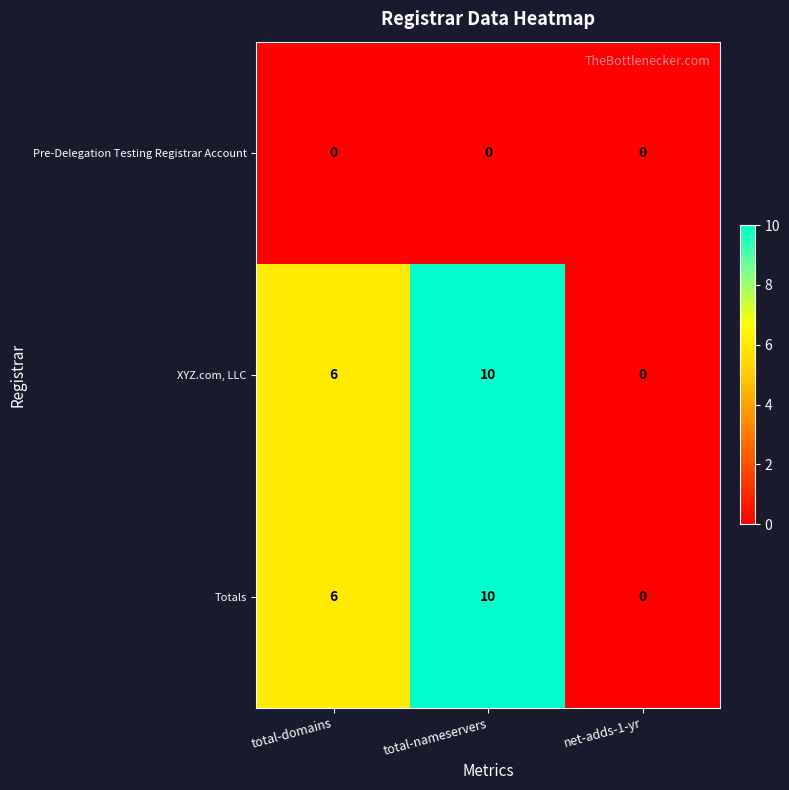

The value of XYZ.com, LLC at net-adds-1-yr is 7. True or false?

False